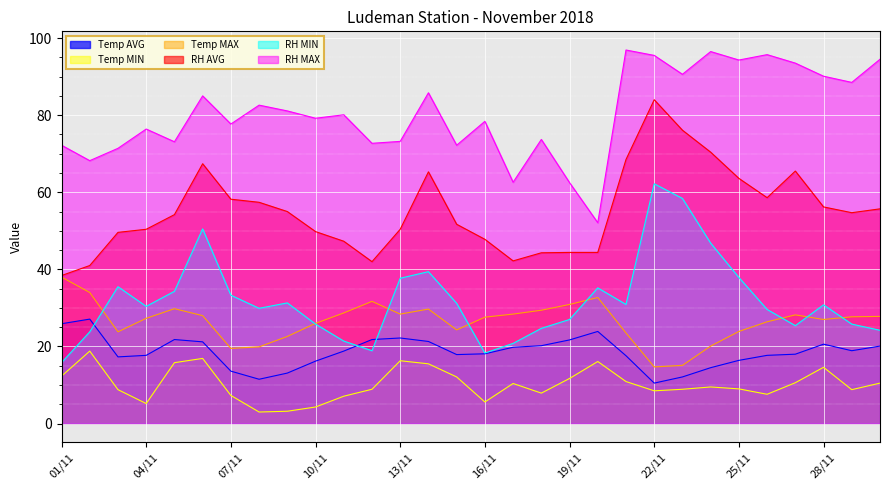

True or false: Temp MAX and RH MAX intersect in this chart.

False